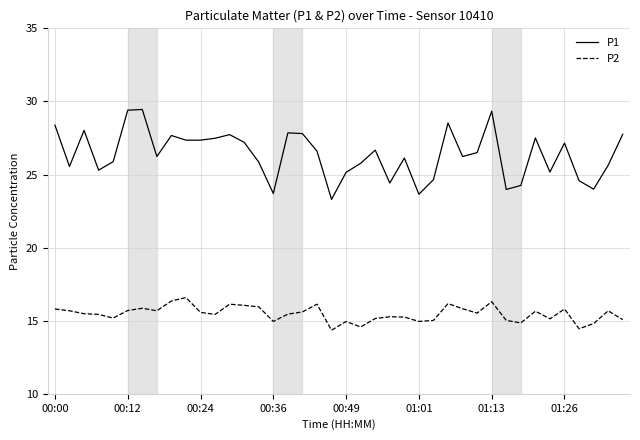

Which series has the largest total across all categories?

P1